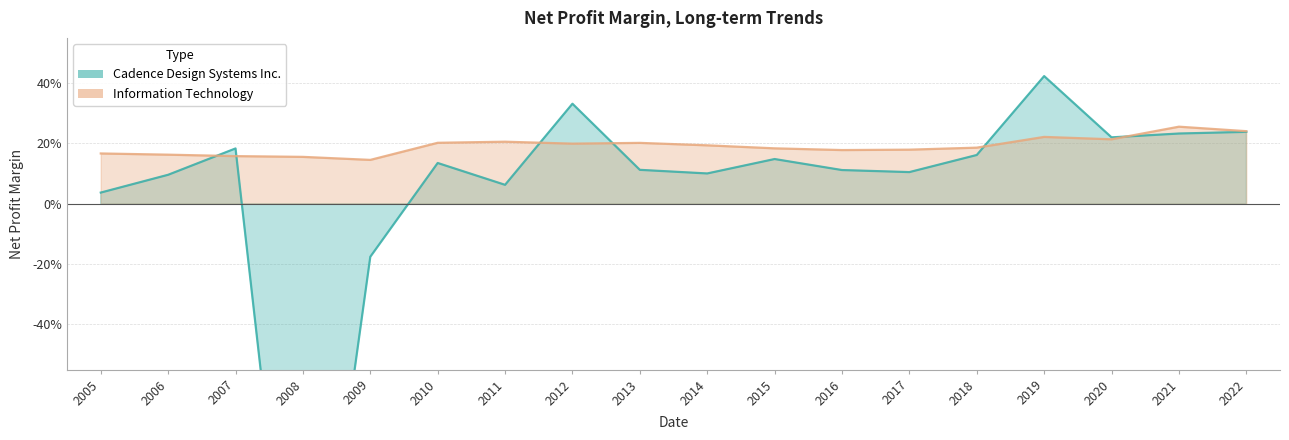

Reading right to left, what are all the values shown in this chart?

Cadence Design Systems Inc.: 0.2	0.2	0.2	0.4	0.2	0.1	0.1	0.1	0.1	0.1	0.3	0.1	0.1	-0.2	-1.8	0.2	0.1	0.0
Information Technology: 0.2	0.3	0.2	0.2	0.2	0.2	0.2	0.2	0.2	0.2	0.2	0.2	0.2	0.1	0.2	0.2	0.2	0.2